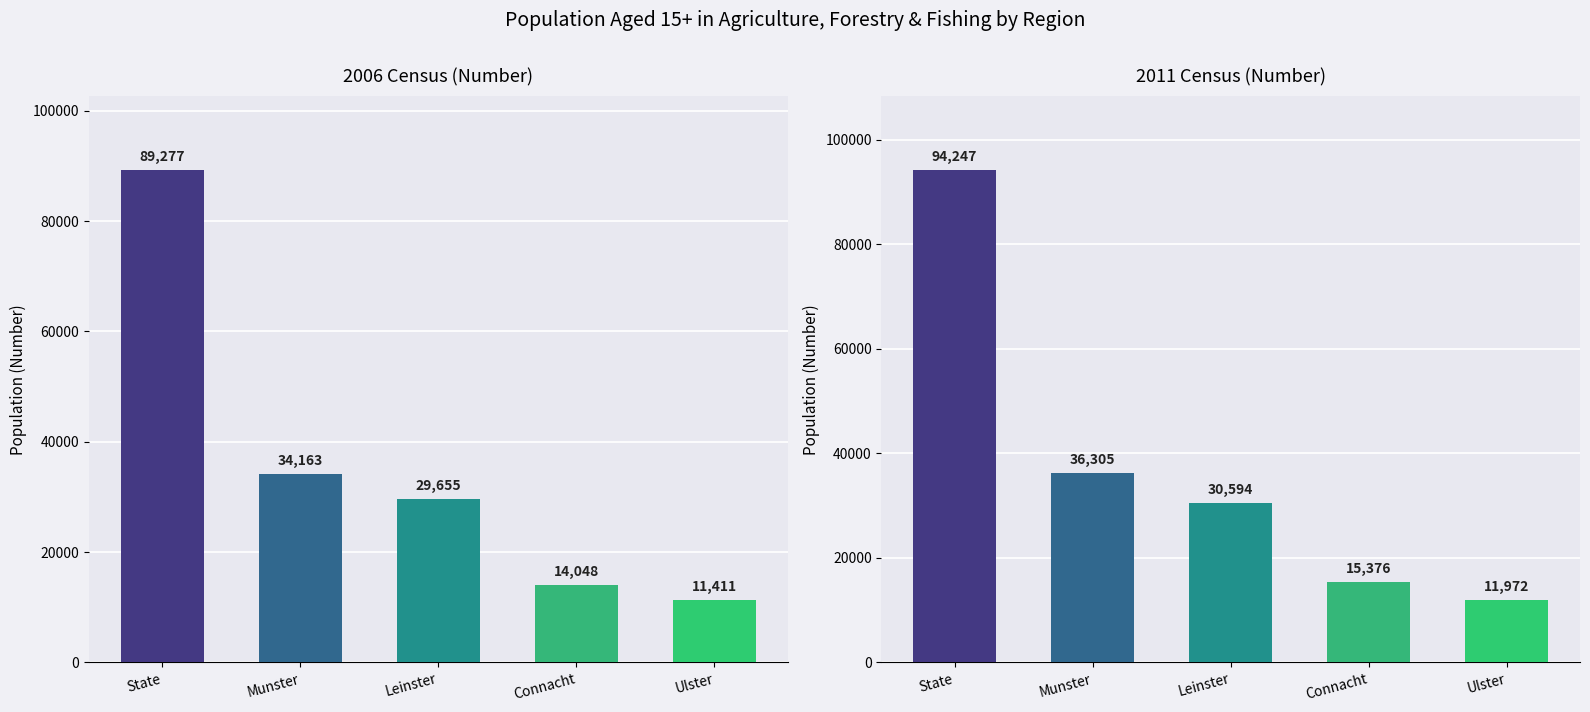

Which series changed the most between State and Munster?

2011